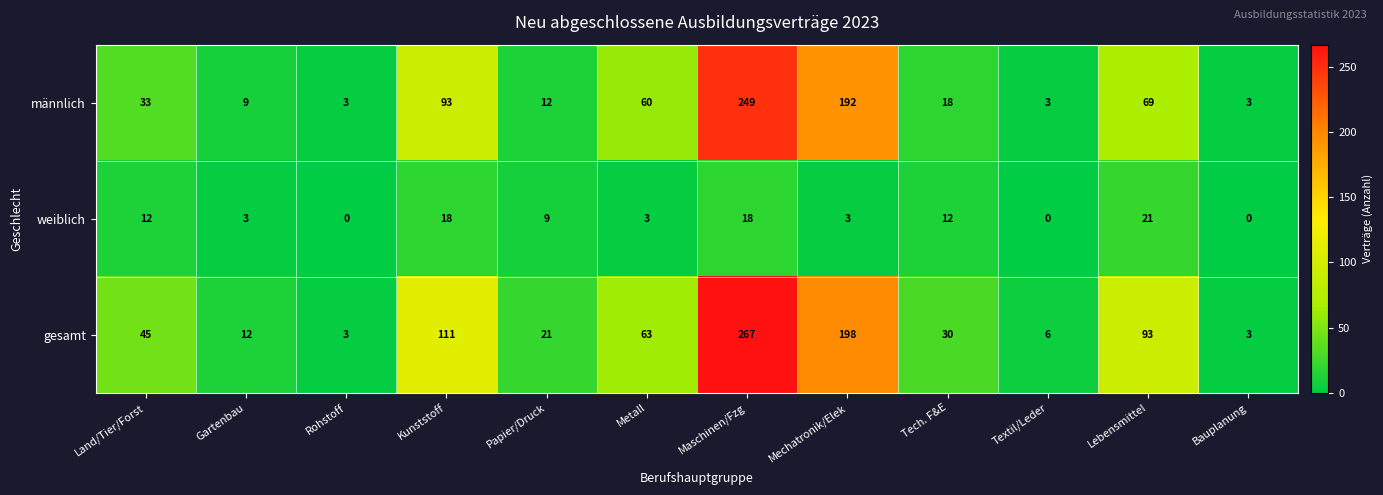

Which series has the largest total across all categories?

gesamt